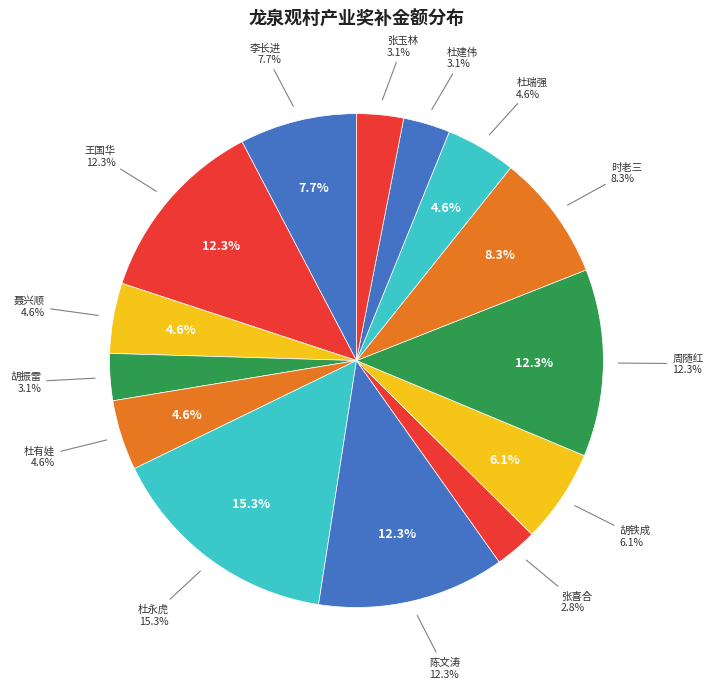

Does any single category account for the majority?

No